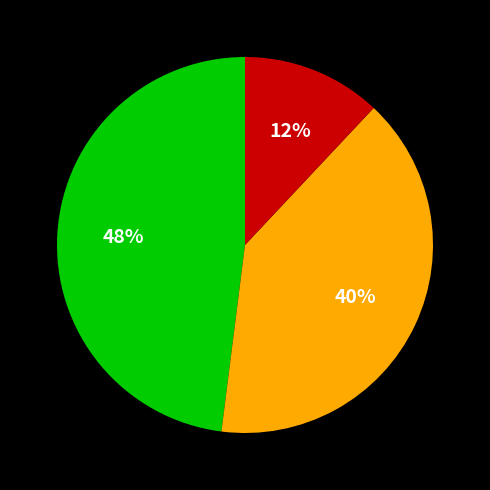

Is there a majority slice in this chart?

No